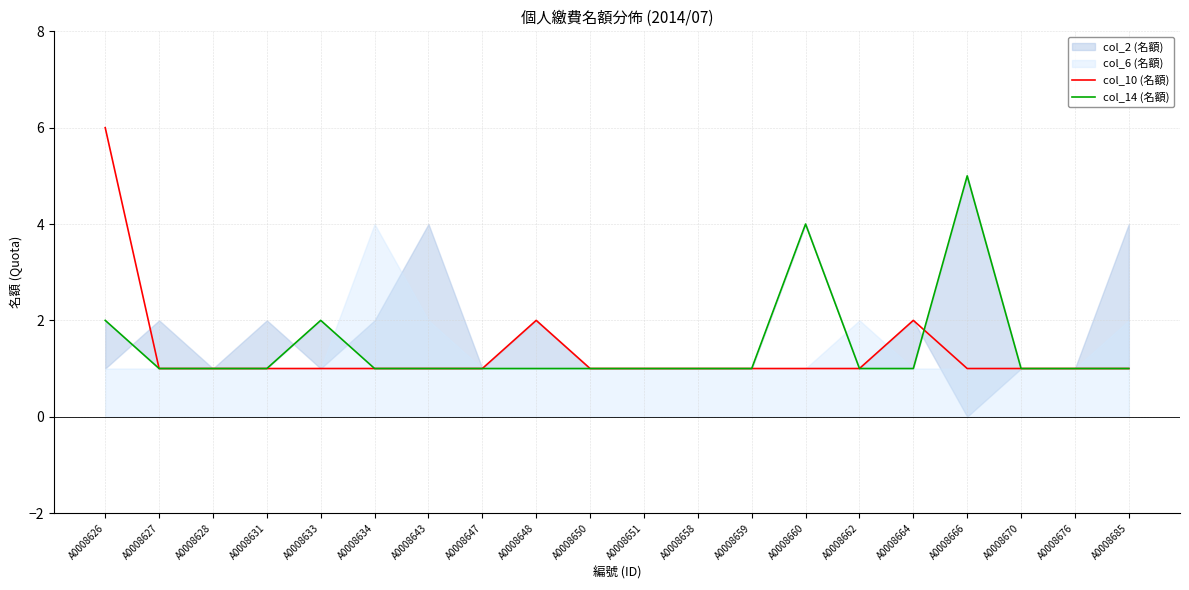

How many interior local peaks does the col_14 (名額) series have?

3